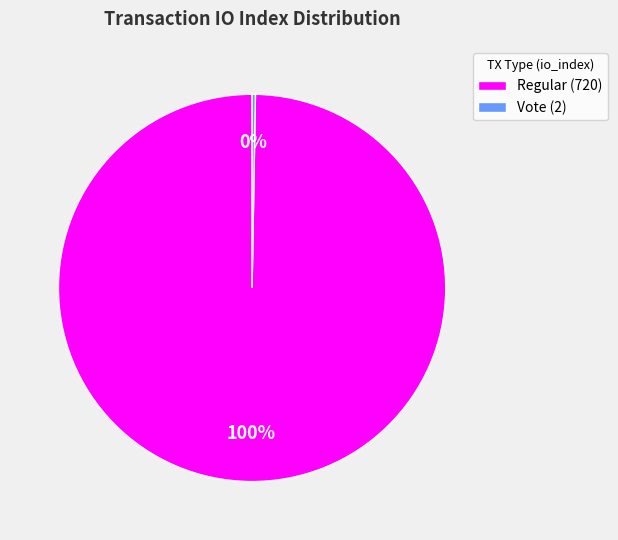

Which category has the biggest portion of the pie?

Regular (720)